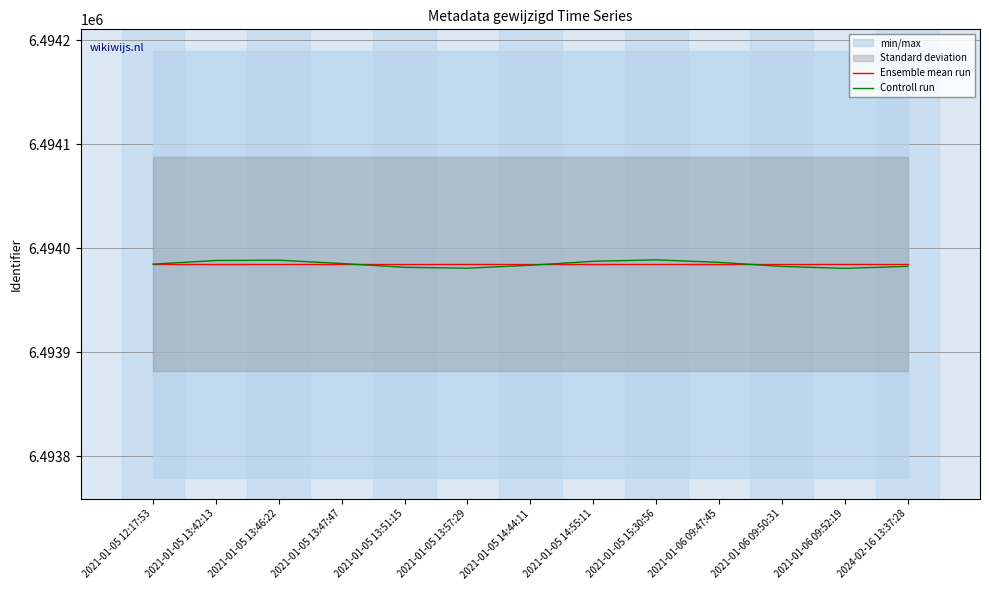

What is the minimum value for Controll run?

6493980.5